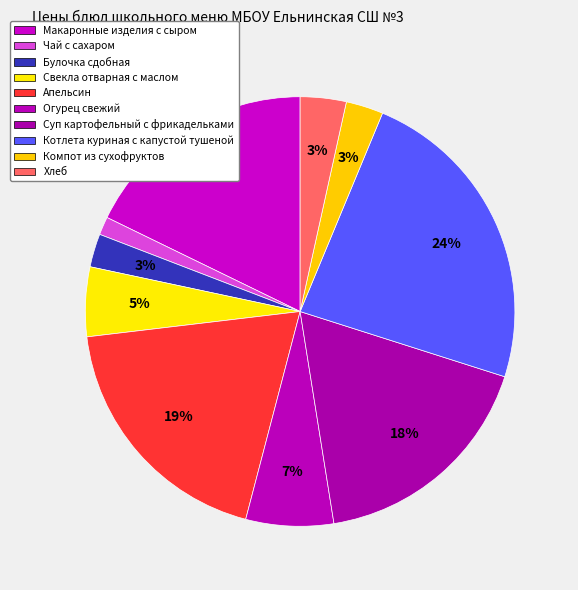

How many slices are in this pie chart?

10